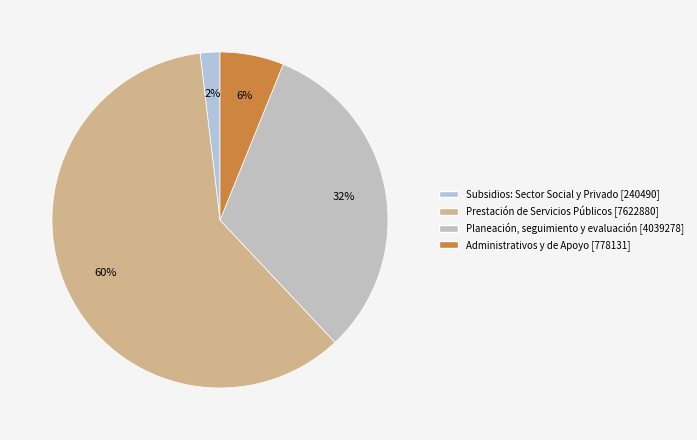

The Prestación de Servicios Públicos slice represents 71% of the pie. True or false?

False